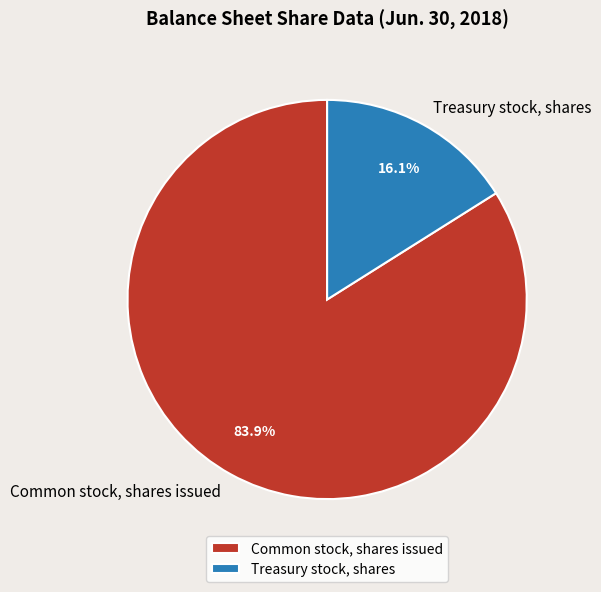

Which has a higher value, Treasury stock, shares or Common stock, shares issued?

Common stock, shares issued